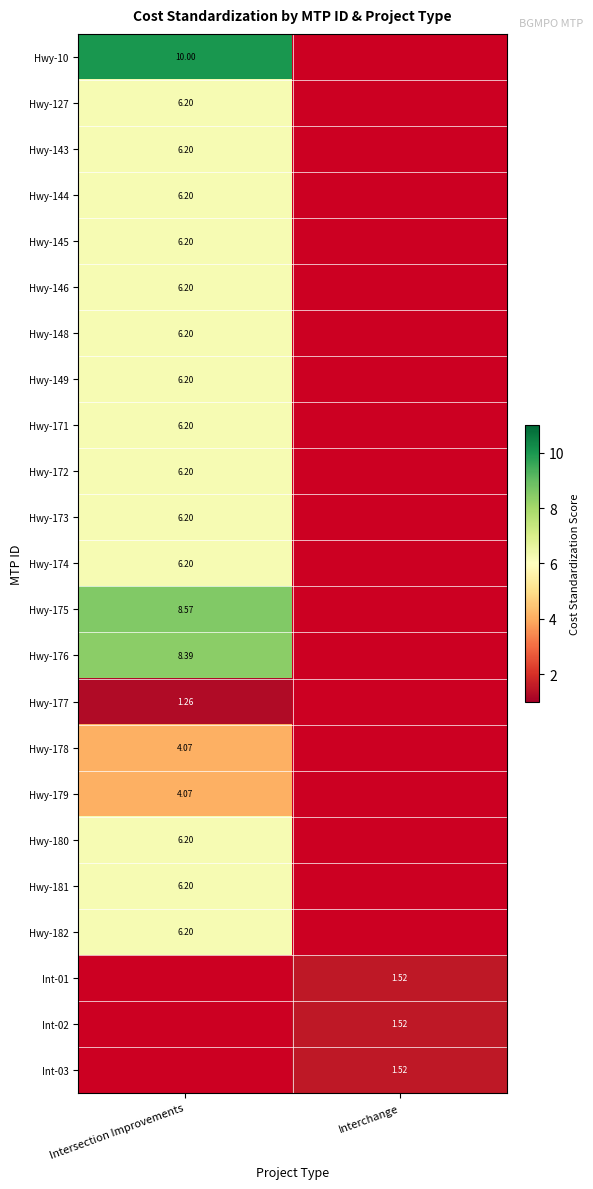

What is the average value of the Hwy-149 series?

3.1